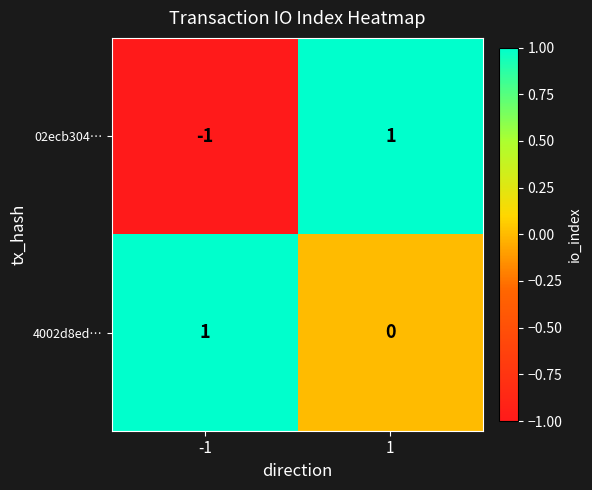

List the labels in order of 4002d8ed… value, smallest first.

1, -1